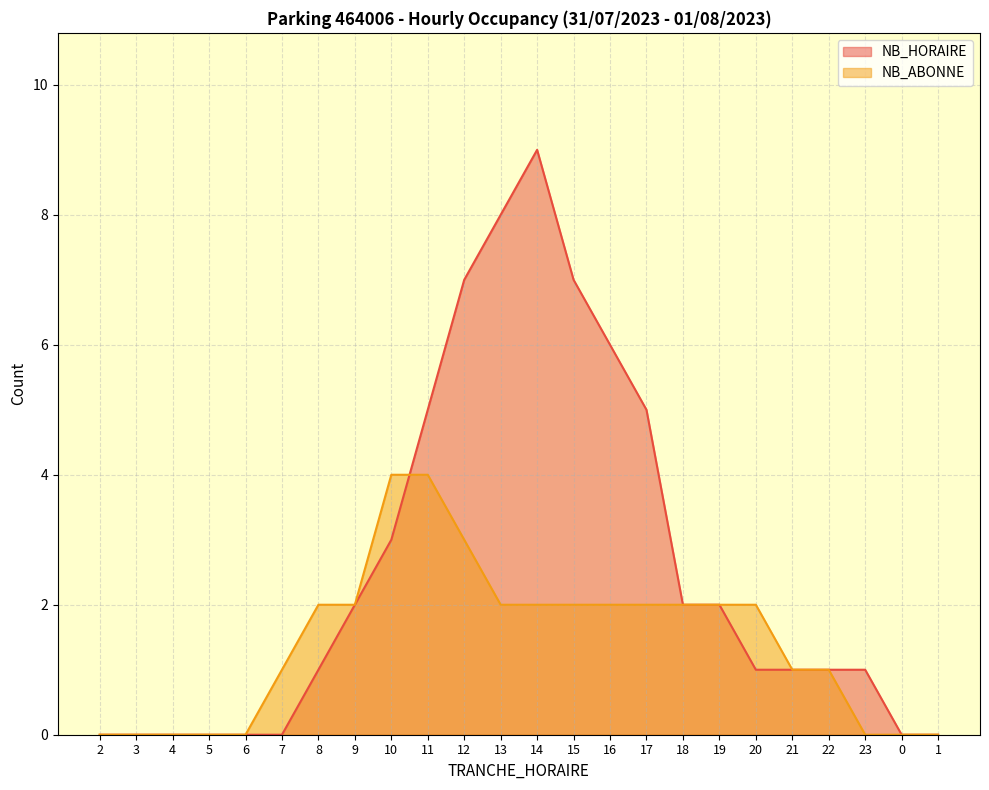

Between which two adjacent categories do NB_HORAIRE and NB_ABONNE first intersect?

10 and 11